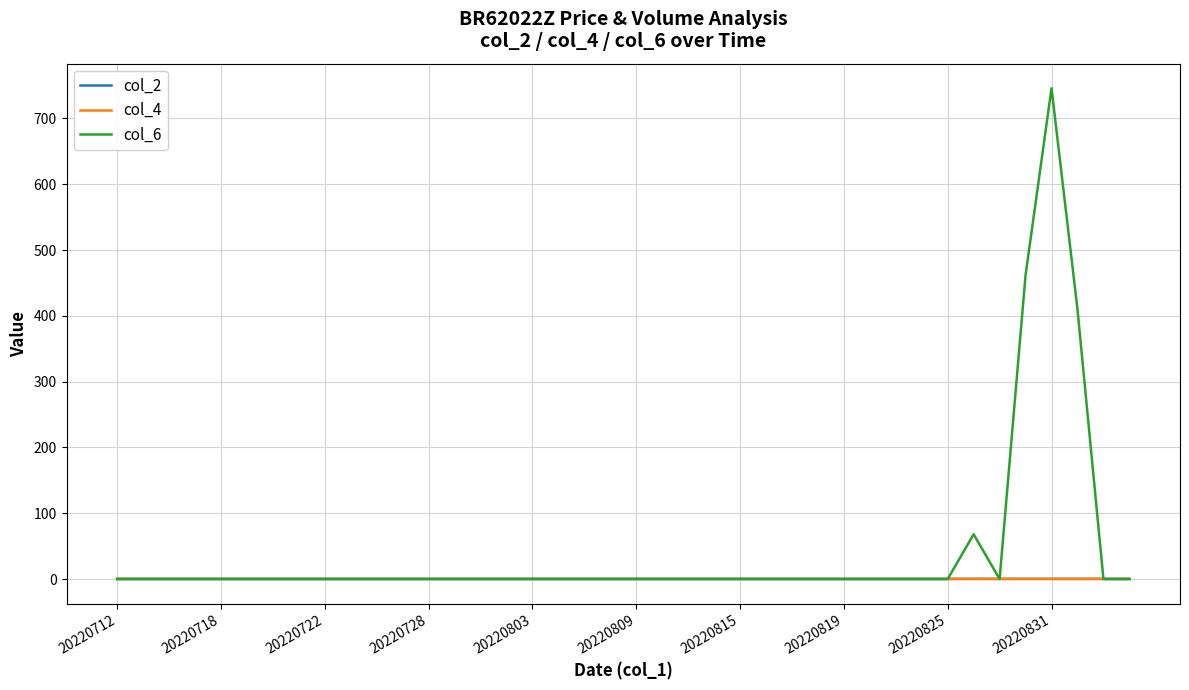

Reading left to right, what are all the values shown in this chart?

col_2: 0.2	0.2	0.2	0.2	0.2	0.2	0.2	0.2	0.2	0.2	0.2	0.2	0.2	0.2	0.2	0.2	0.2	0.2	0.2	0.2	0.2	0.2	0.2	0.2	0.2	0.2	0.2	0.2	0.2	0.2	0.2	0.2	0.2	0.2	0.2	0.2	0.2	0.2	0.2	0.2
col_4: 0.2	0.2	0.2	0.2	0.2	0.2	0.2	0.2	0.2	0.2	0.2	0.2	0.2	0.2	0.2	0.2	0.2	0.2	0.2	0.2	0.2	0.2	0.2	0.2	0.2	0.2	0.2	0.2	0.2	0.2	0.2	0.2	0.2	0.2	0.2	0.2	0.2	0.2	0.2	0.2
col_6: 0.0	0.0	0.0	0.0	0.0	0.0	0.0	0.0	0.0	0.0	0.0	0.0	0.0	0.0	0.0	0.0	0.0	0.0	0.0	0.0	0.0	0.0	0.0	0.0	0.0	0.0	0.0	0.0	0.0	0.0	0.0	0.0	0.0	68.0	0.0	462.0	746.0	410.0	0.0	0.0